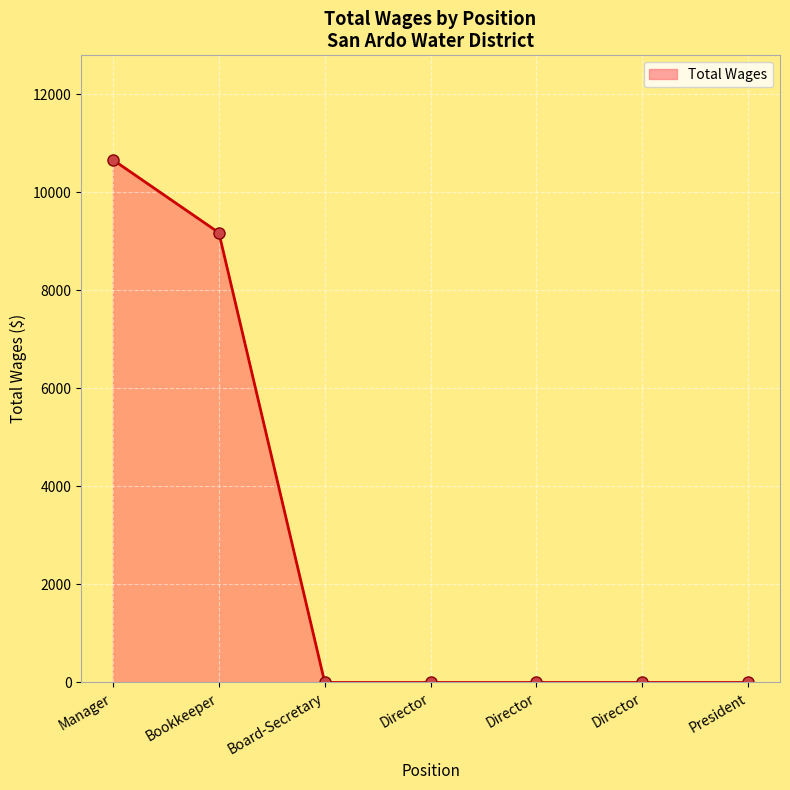

Which category has the highest value across all series?

Manager